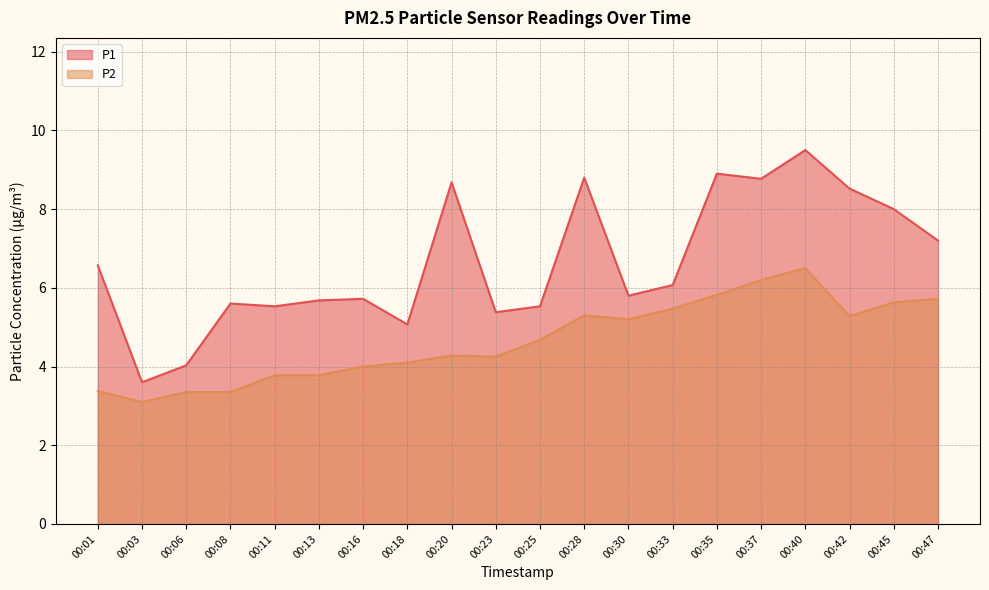

How many lines are shown in the chart?

2